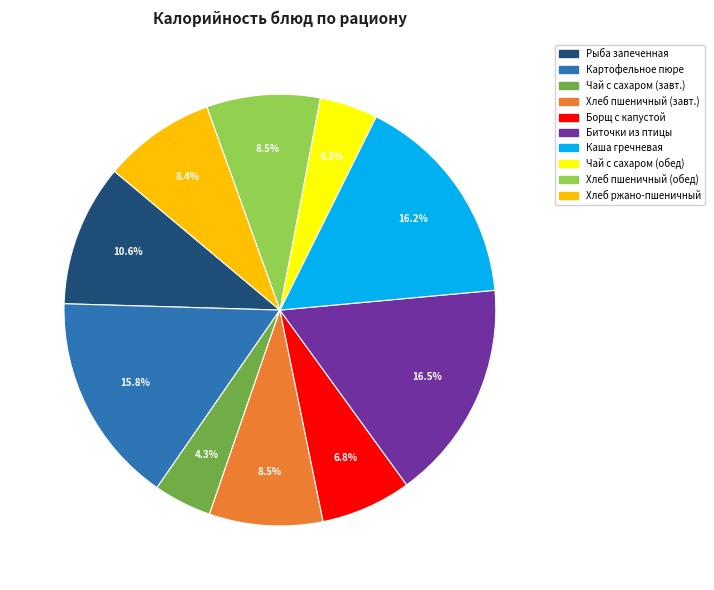

Is there a majority slice in this chart?

No